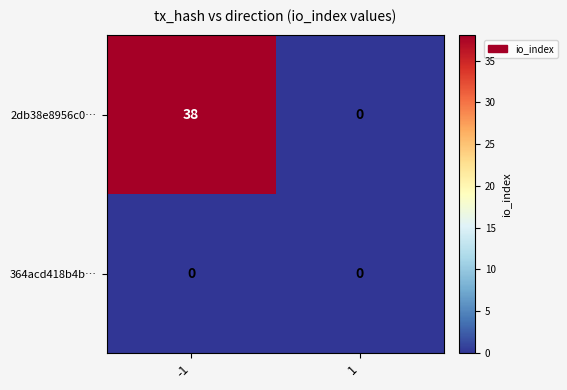

Reading left to right, extract all data points from this chart.

2db38e8956c0…: -1=38	1=0
364acd418b4b…: -1=0	1=0